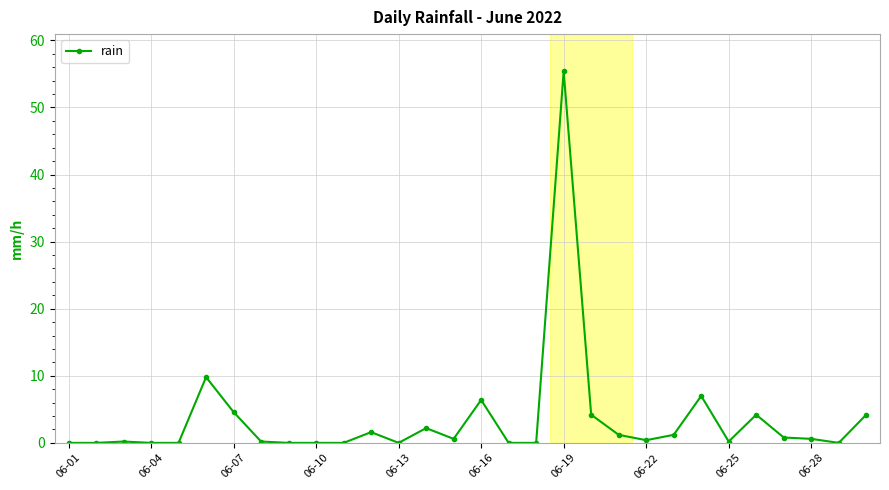

True or false: the data has more than 0 interior local peaks.

True